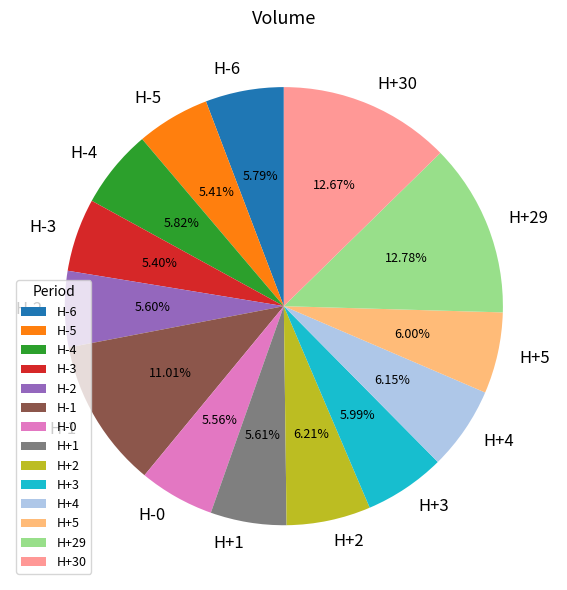

How many slices are in this pie chart?

14